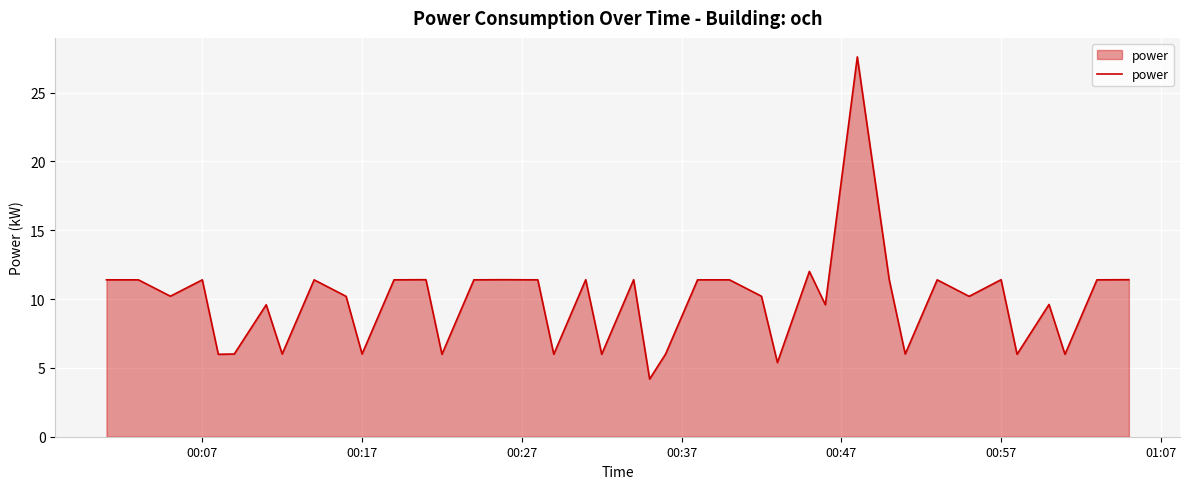

What is the smallest value displayed?

4.2